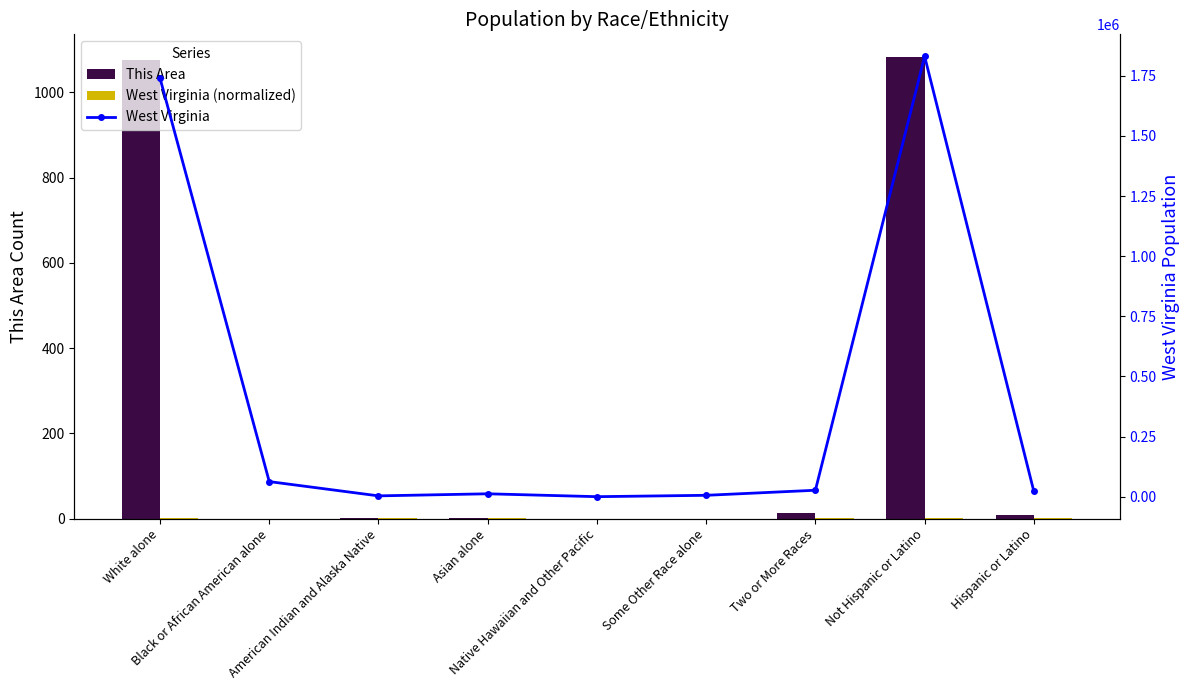

Reading left to right, extract all data points from this chart.

This Area: 1075	0	1	1	0	0	13	1082	8
West Virginia (normalized): 1	0	1	1	0	0	1	1	1
West Virginia: 1739988	63124	3787	12406	428	6119	27142	1830726	22268